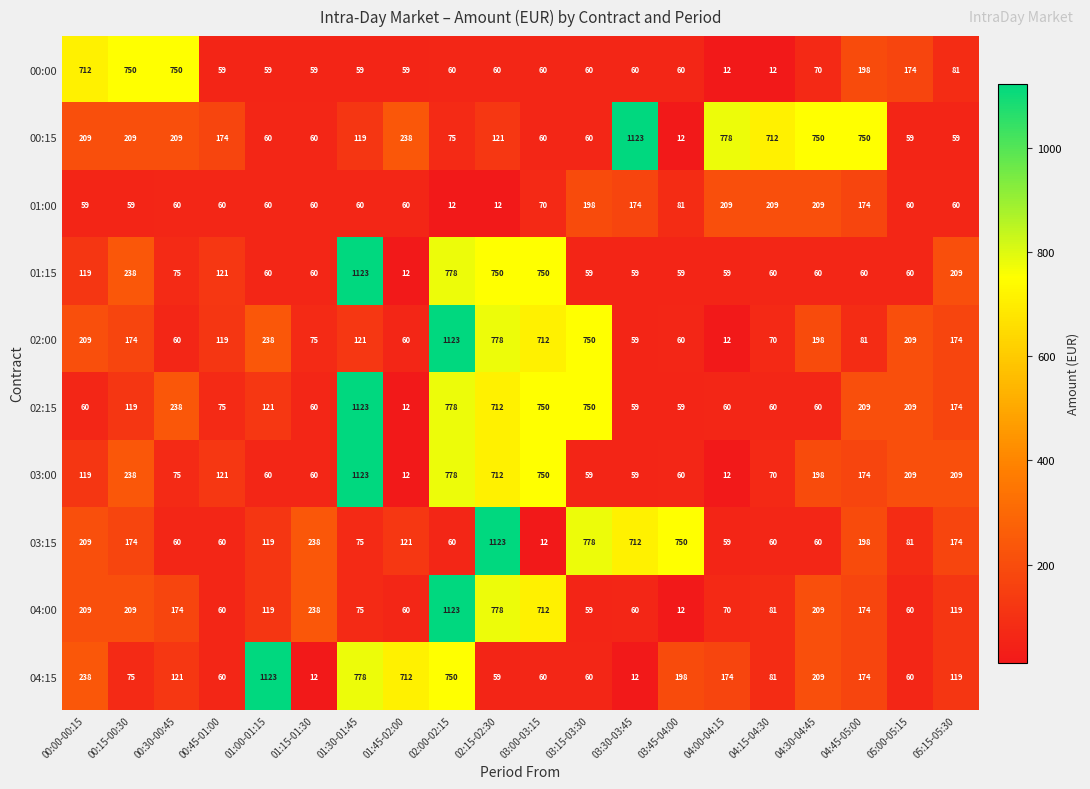

What is the minimum value shown in the chart?

12